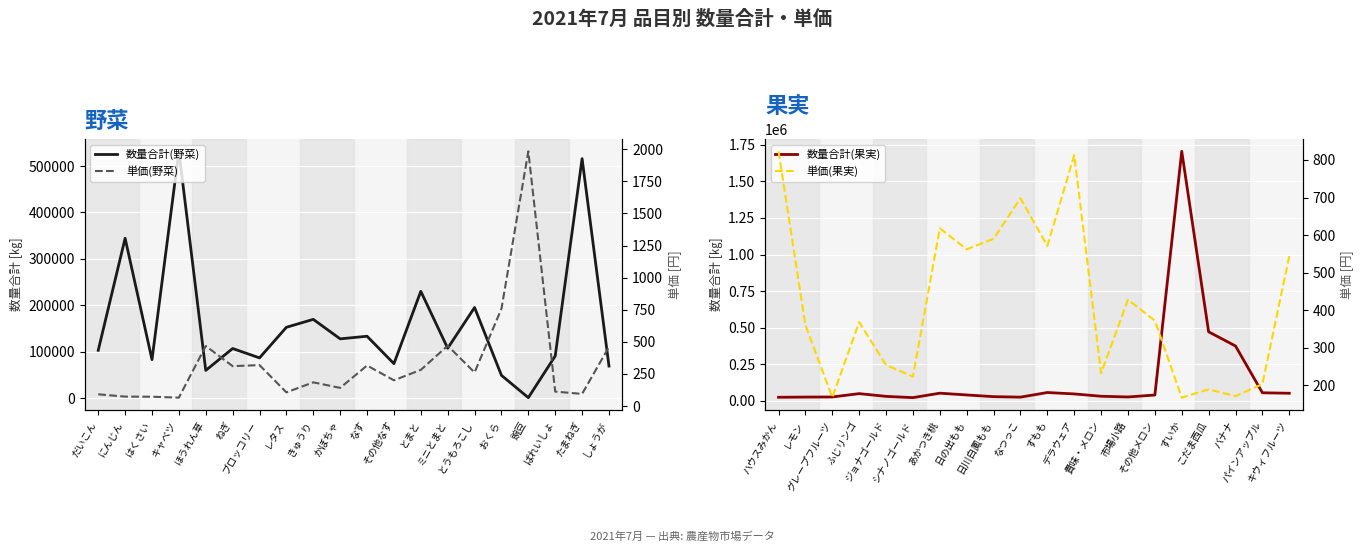

Which series has the largest range (max minus min)?

数量合計(果実)